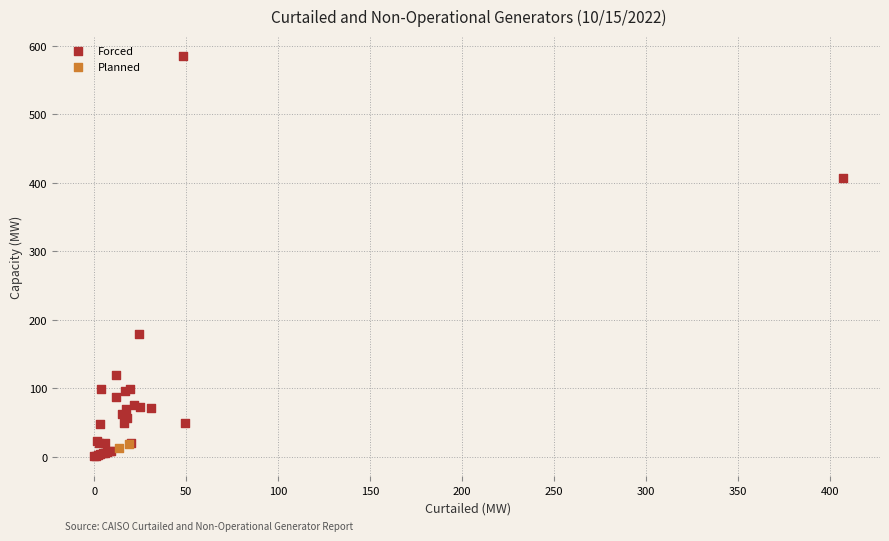

What are all the series names shown in the legend?

Forced, Planned